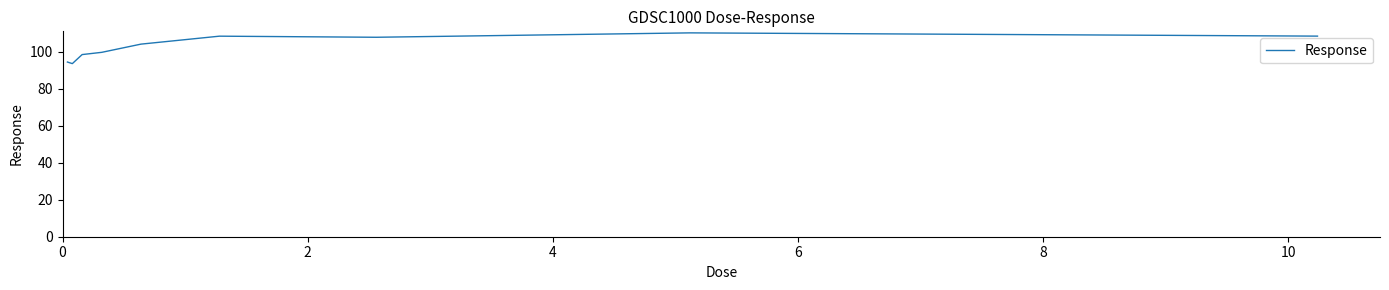

Does the chart display data point markers on the line(s)?

No